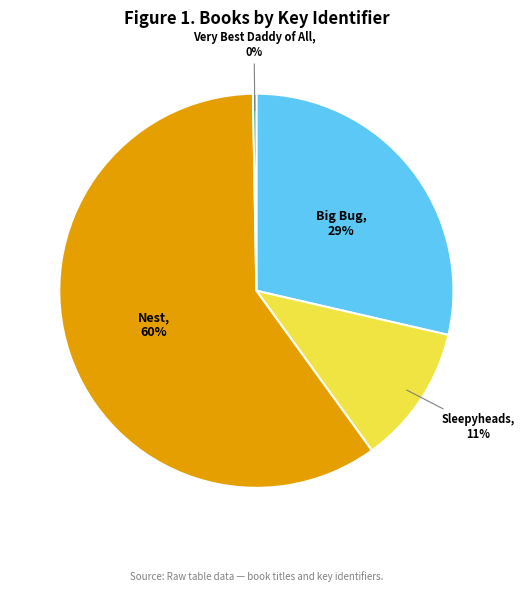

What is the largest slice in the pie chart?

Nest